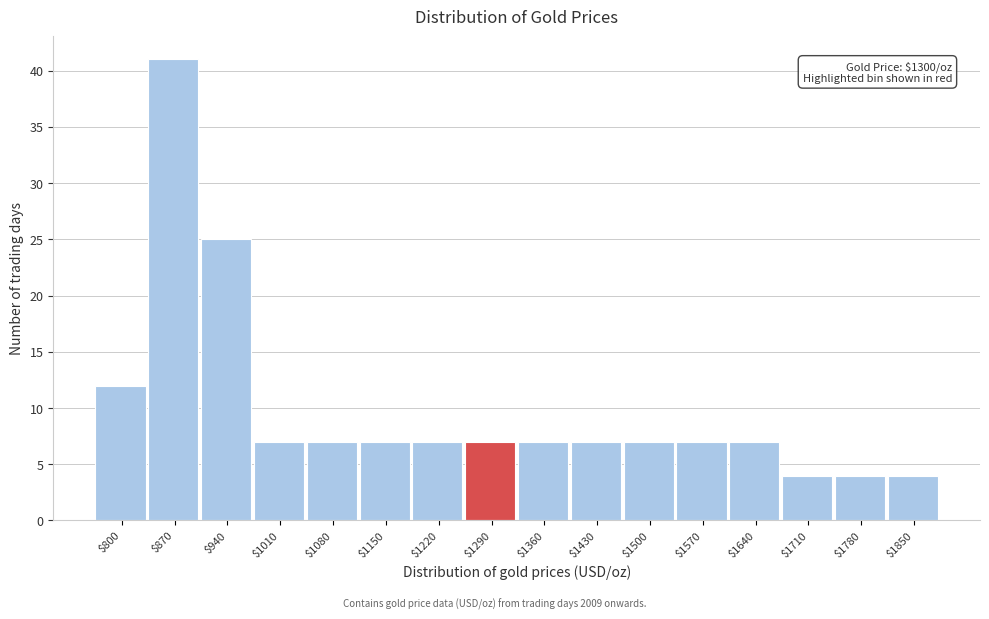

Reading left to right, what are all the values shown in this chart?

12	41	25	7	7	7	7	7	7	7	7	7	7	4	4	4